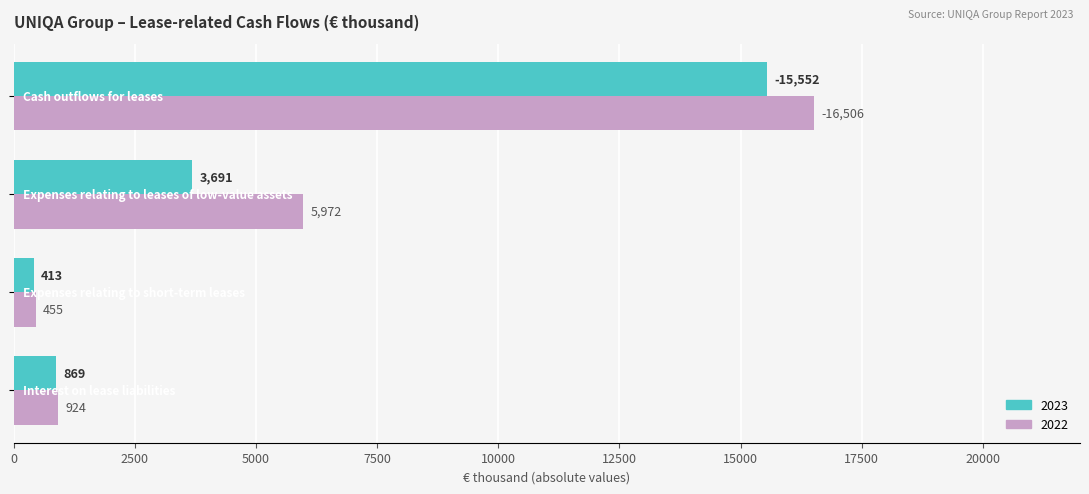

What is the greatest value displayed?

16506